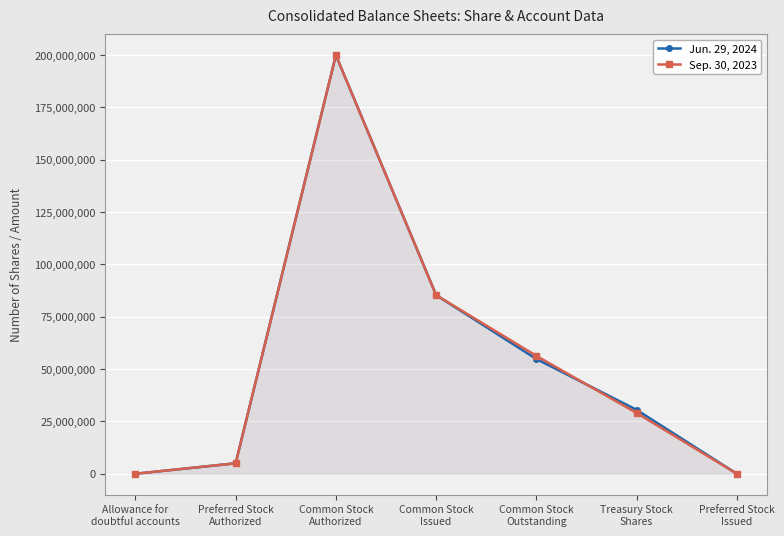

True or false: Sep. 30, 2023 has more than 2 interior local peaks.

False